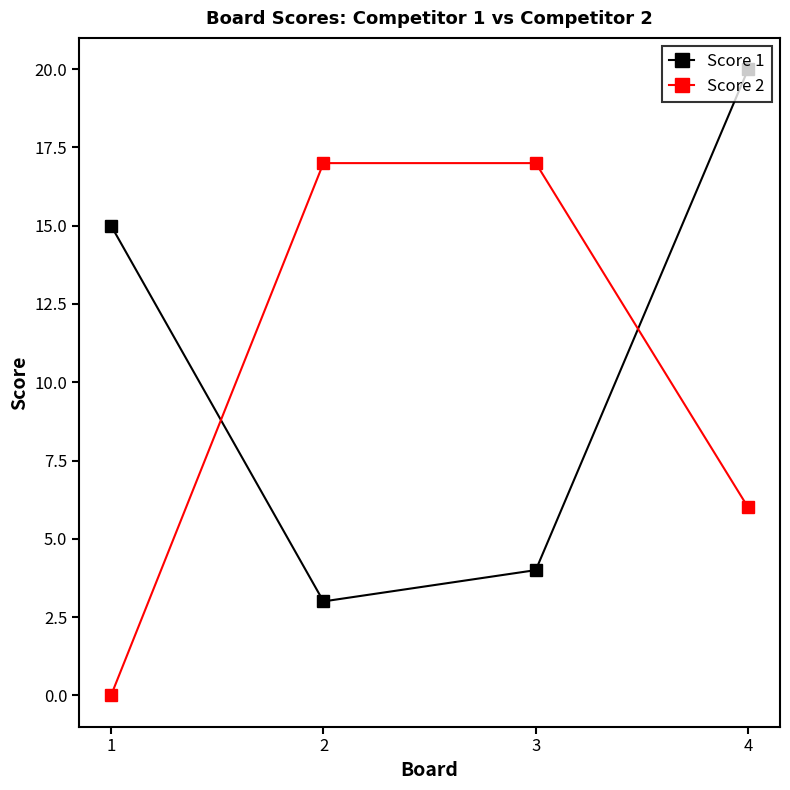

What is the difference between the maximum and minimum values in the Score 2 series?

17